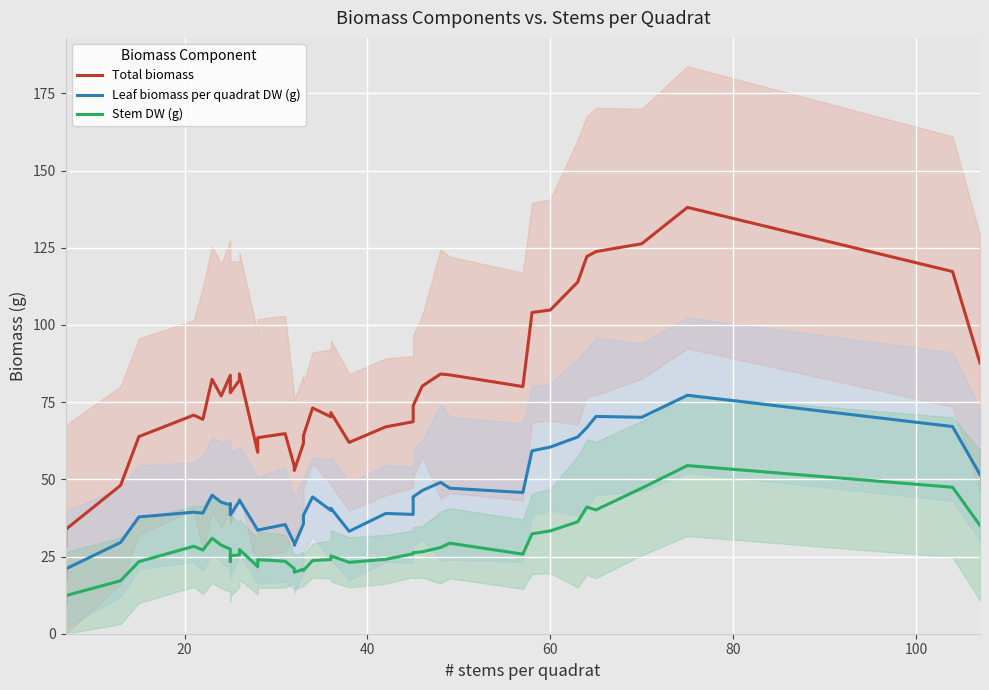

How many lines are shown in the chart?

3